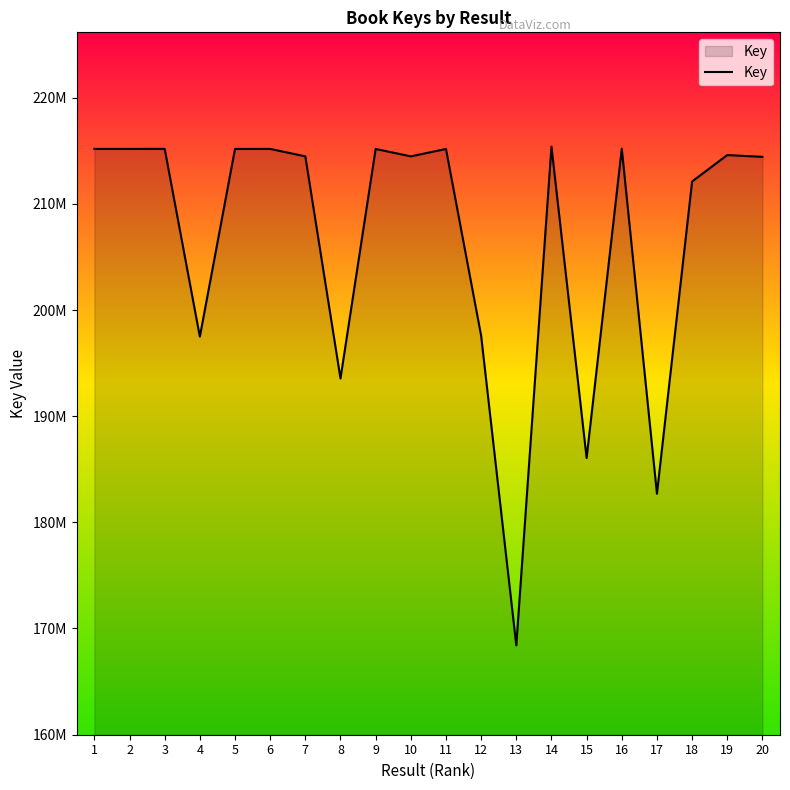

Does the chart display data point markers on the line(s)?

No